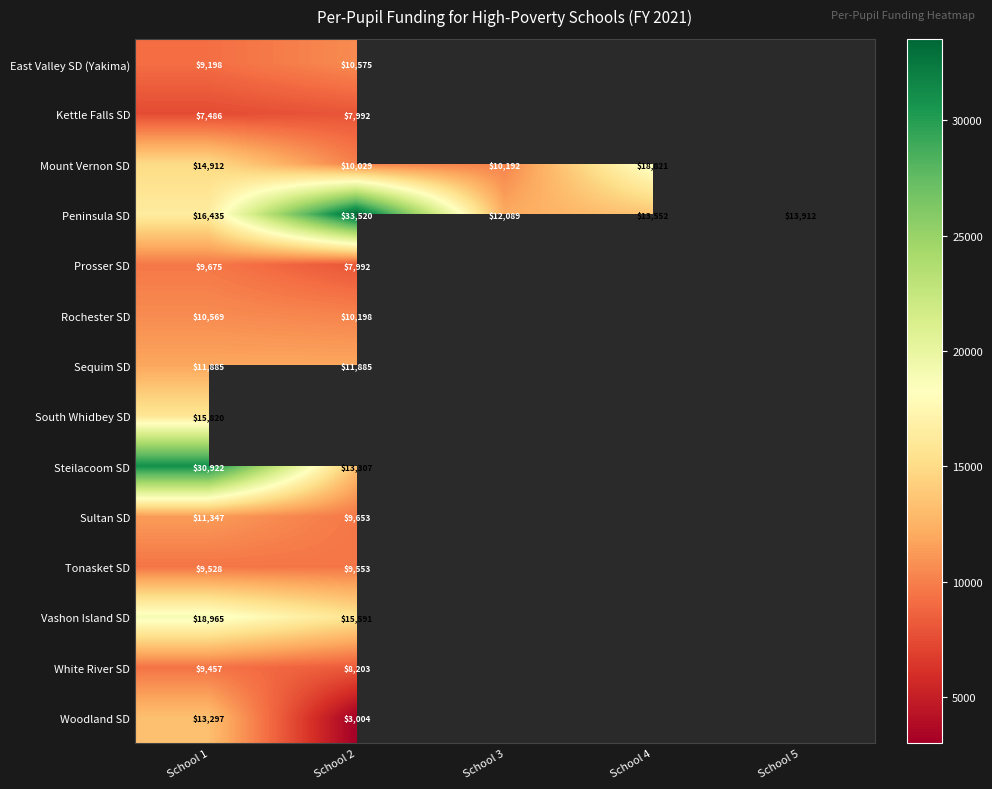

Is the value of Peninsula SD at School 2 greater than the value of Vashon Island SD at School 2?

Yes